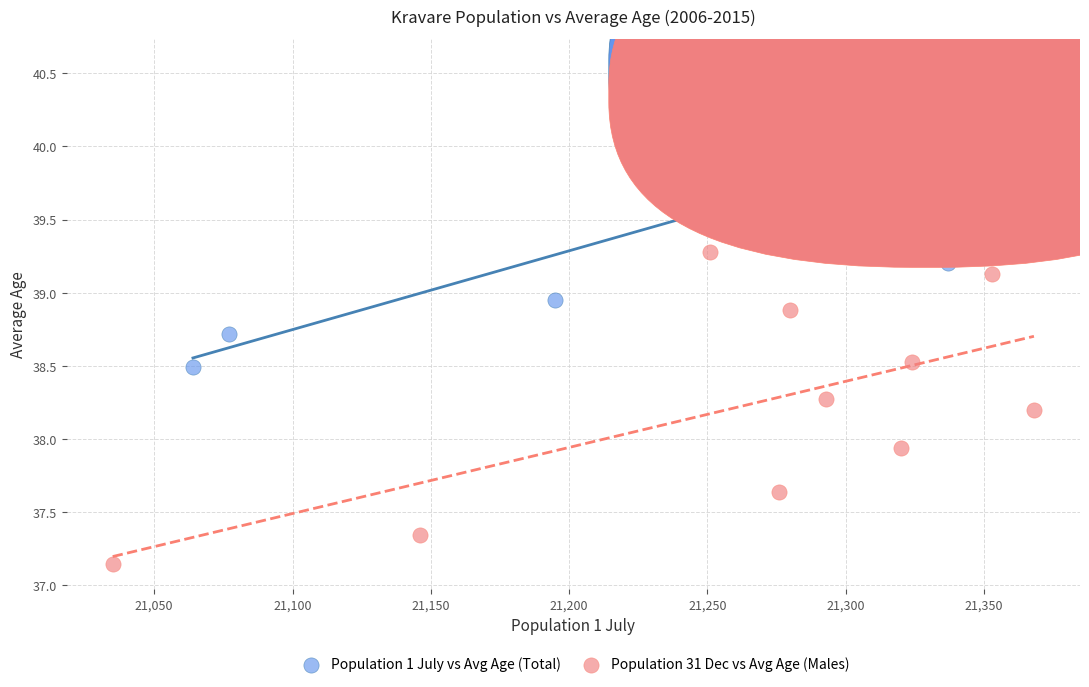

Which series contains the lowest Y value?

Population 31 Dec vs Avg Age (Males)